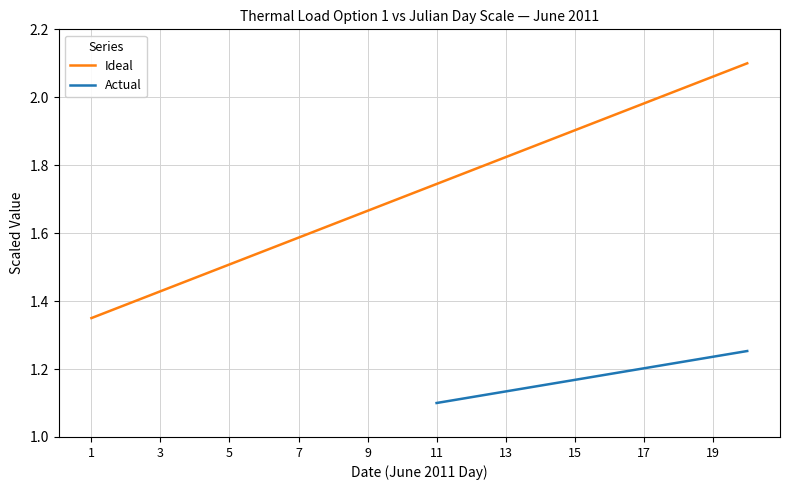

What is the change in value from 2011-06-05 to 2011-06-15?

+0.4